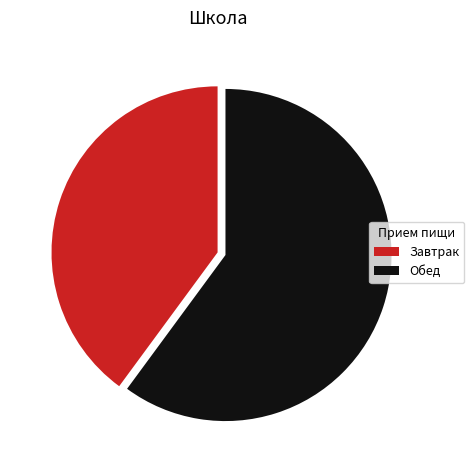

Does Завтрак account for over 50% of the chart?

No